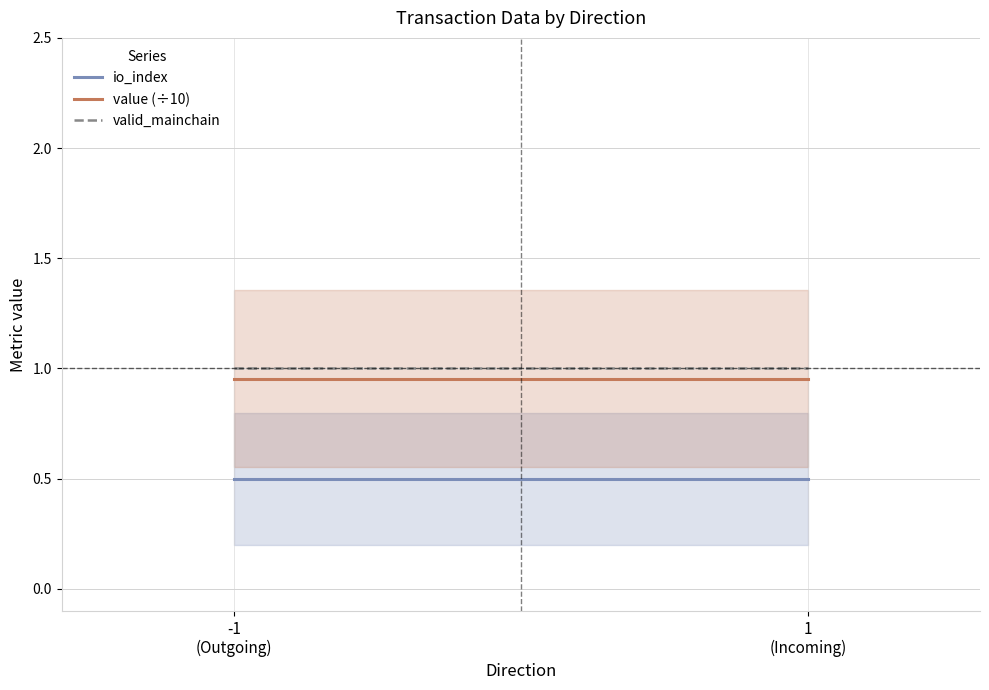

The value of valid_mainchain at -1
(Outgoing) is 1.0. True or false?

True